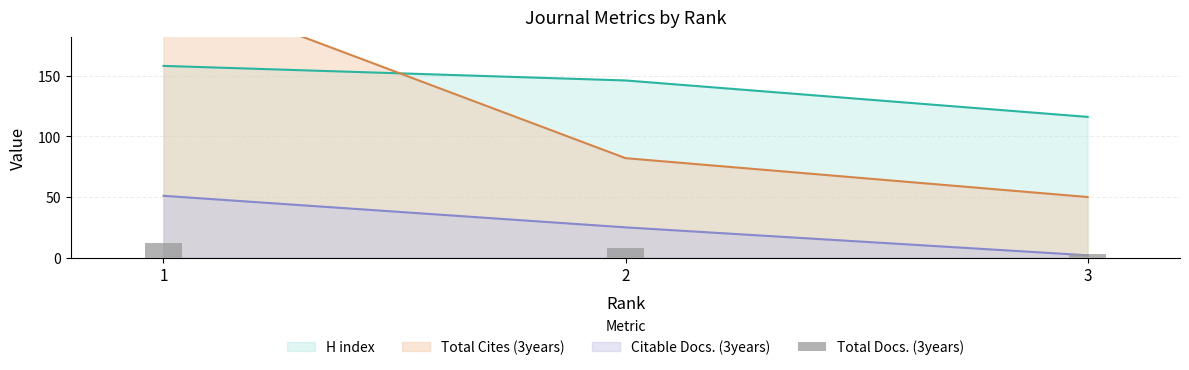

Which category has the highest value across all series?

1